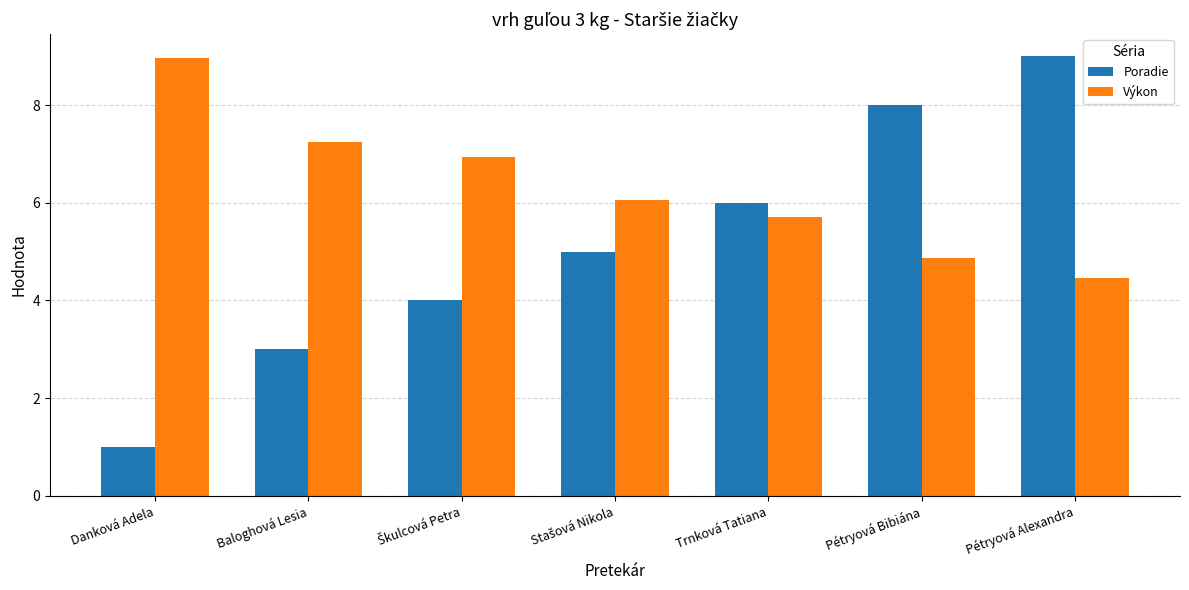

What is the value of the Poradie bar at the 5th from the left?

6.0